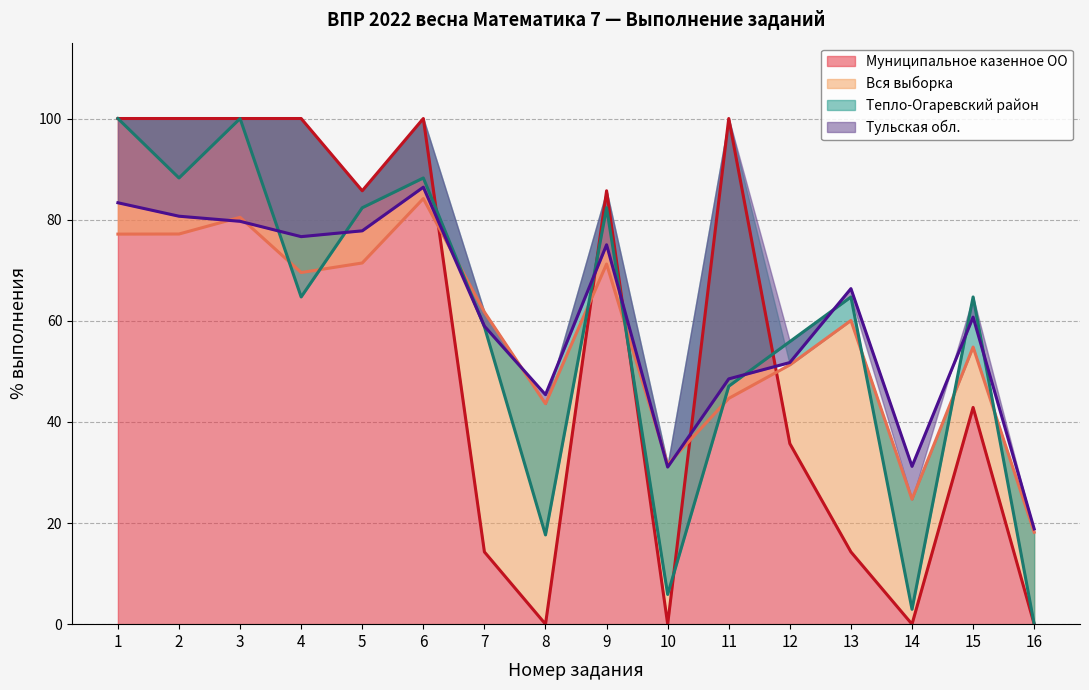

What is the average value of the Тульская обл. series?

60.8